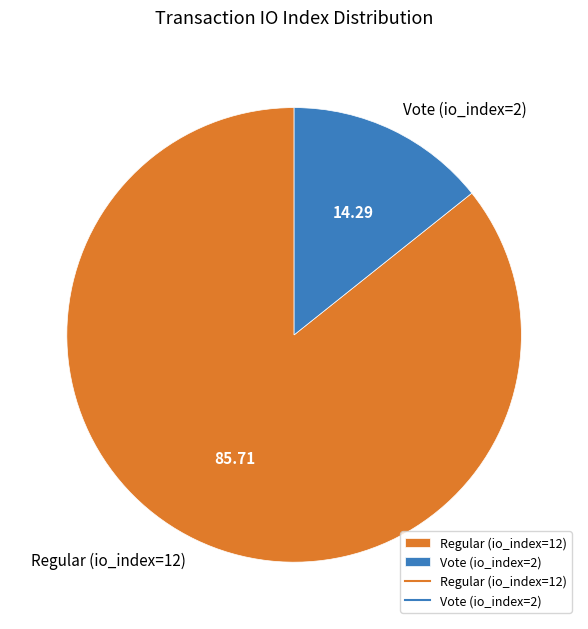

Is it true that Regular (io_index=12) is 97% of the pie?

False